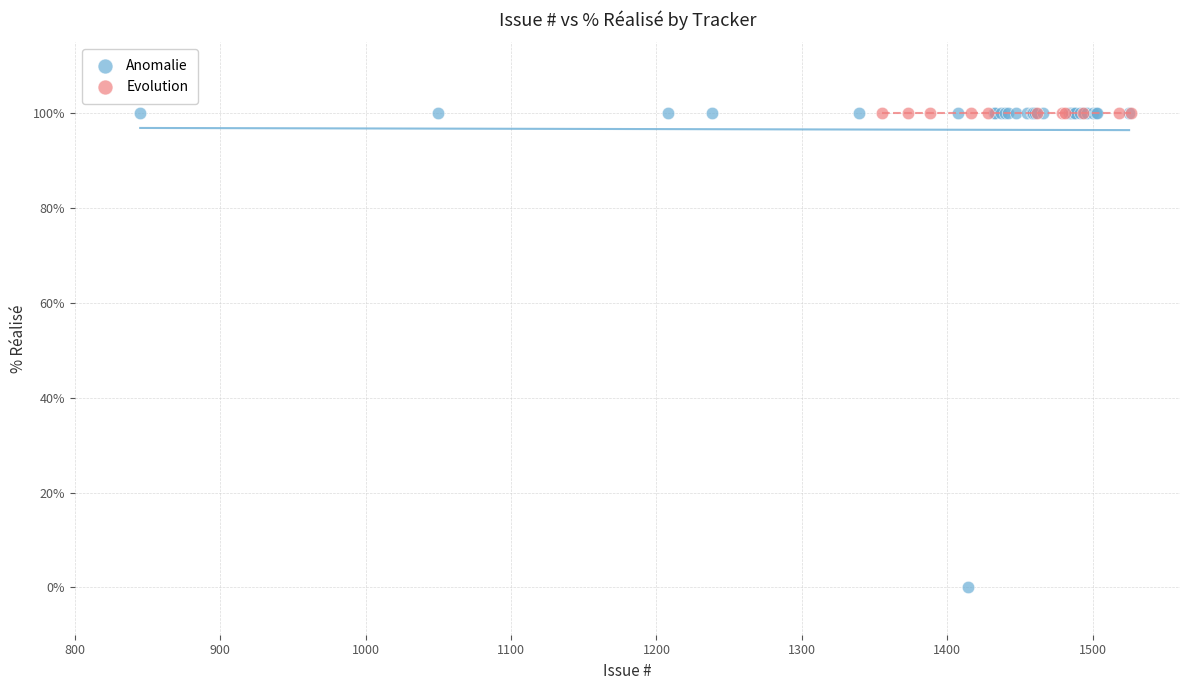

Which series contains the lowest Y value?

Anomalie